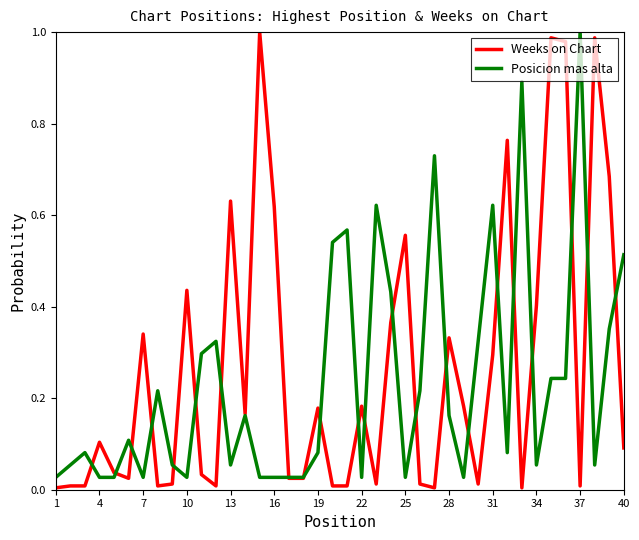

Rank the series by their average value, from lowest to highest.

Posicion mas alta, Weeks on Chart